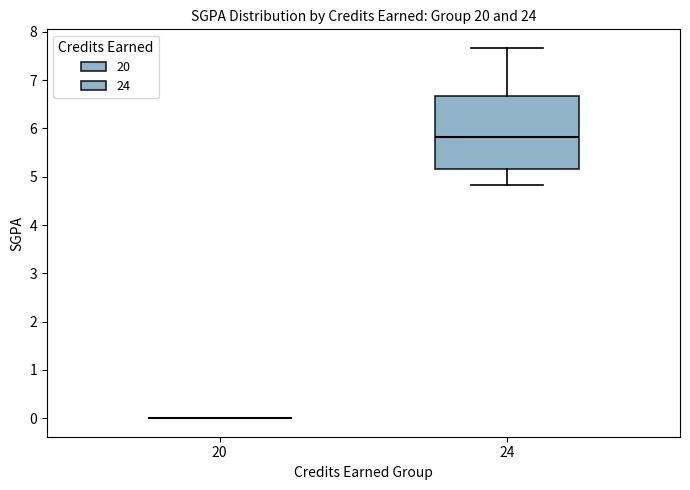

Where does the upper whisker of the box at x = 24 end on the y-axis? The values are not printed on the chart, so give them approximately, as read against the axis.

7.7